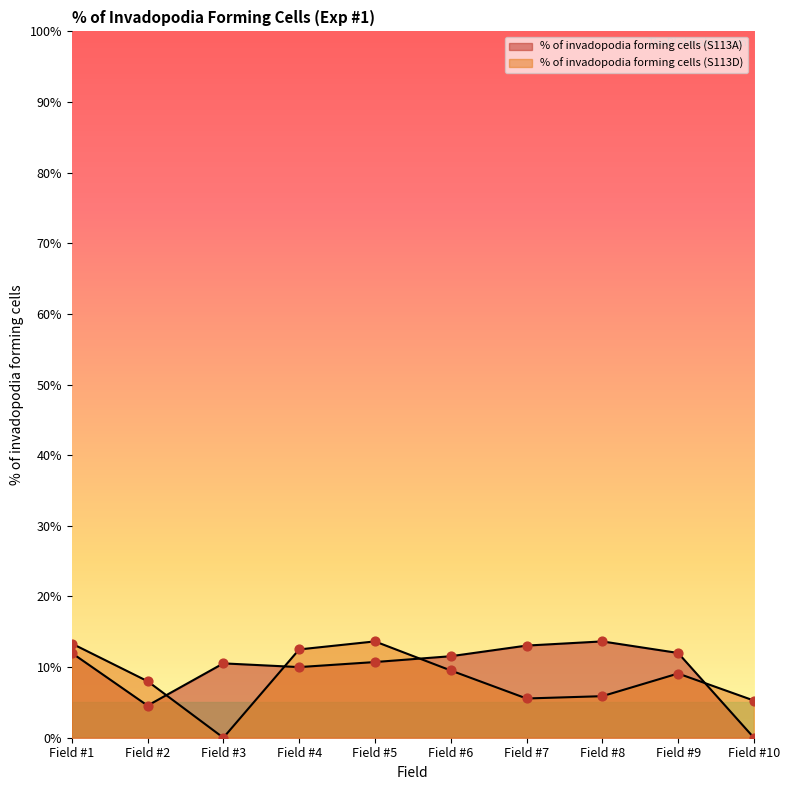

Which series reaches the minimum Y coordinate?

% of invadopodia forming cells (S113A)